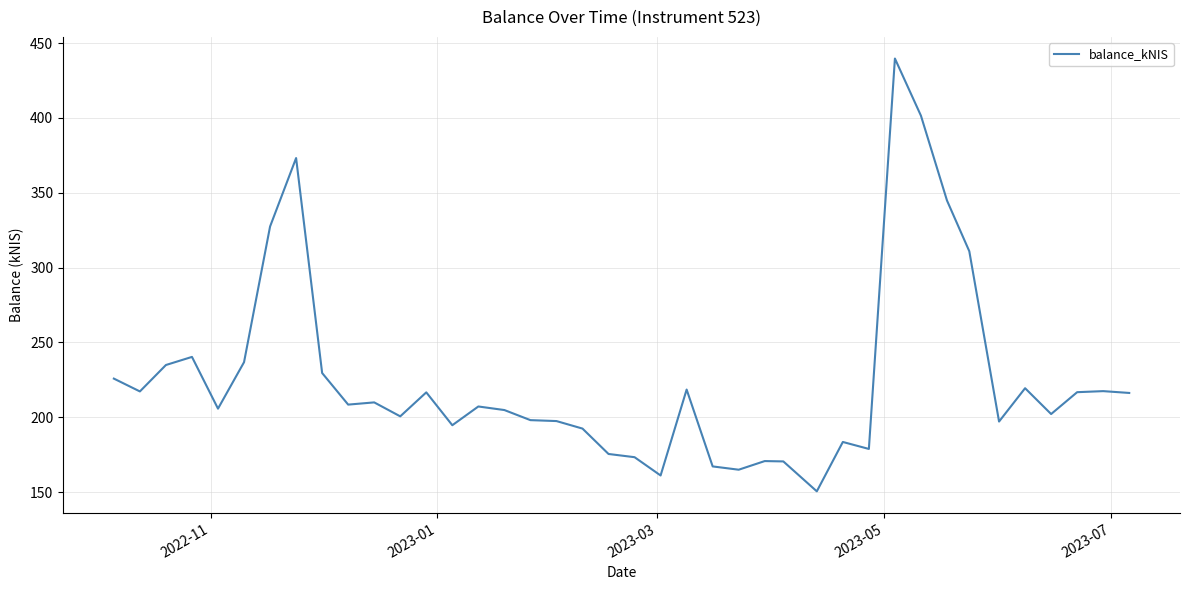

What is the average value?

225.1